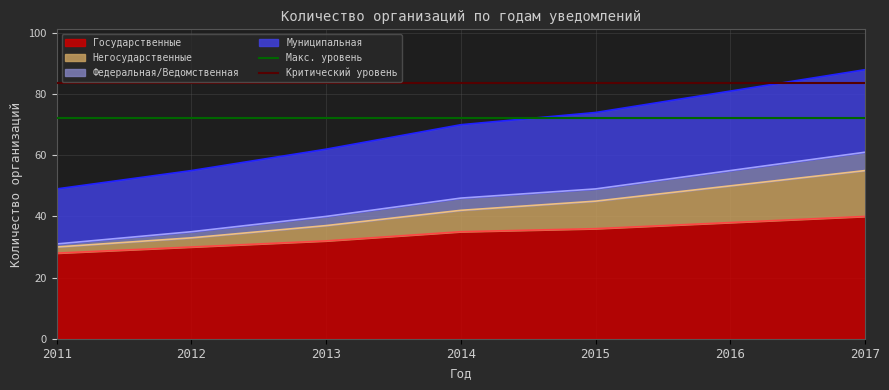

At which label is Критический уровень closest to 83?

2011